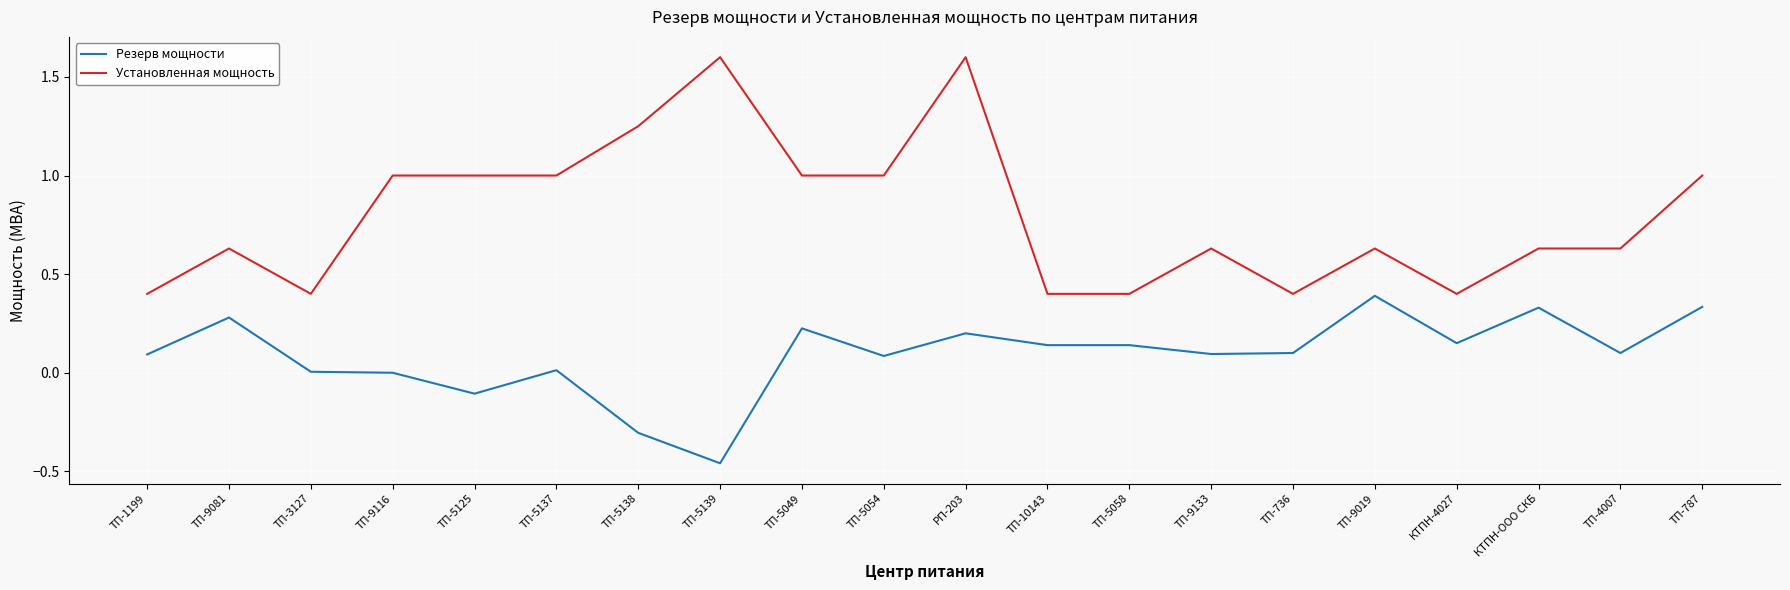

List the series in order of their overall mean, lowest first.

Резерв мощности, Установленная мощность